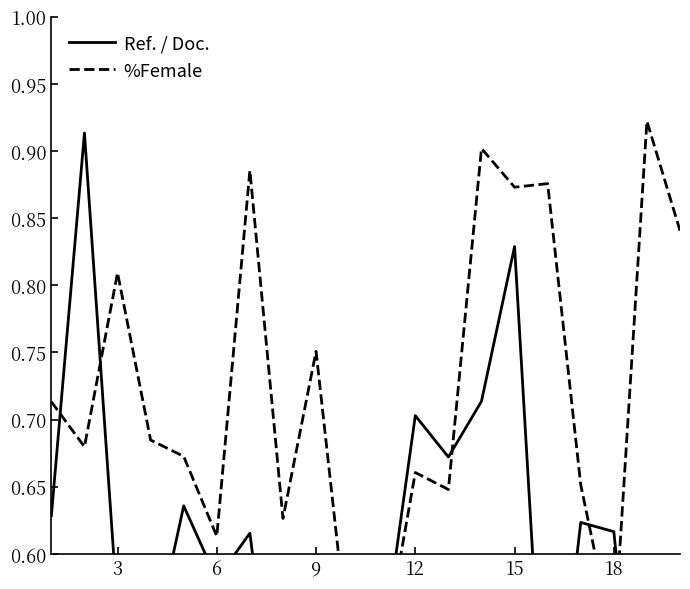

How many intersections are there between Ref. / Doc. and %Female?

6